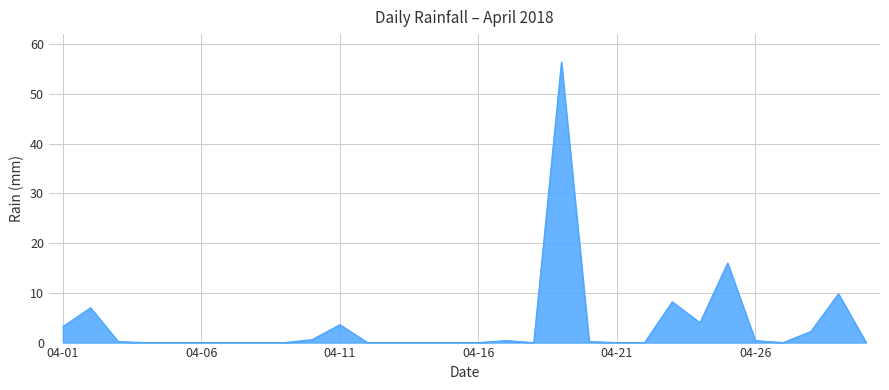

Does the chart have visible grid lines?

Yes